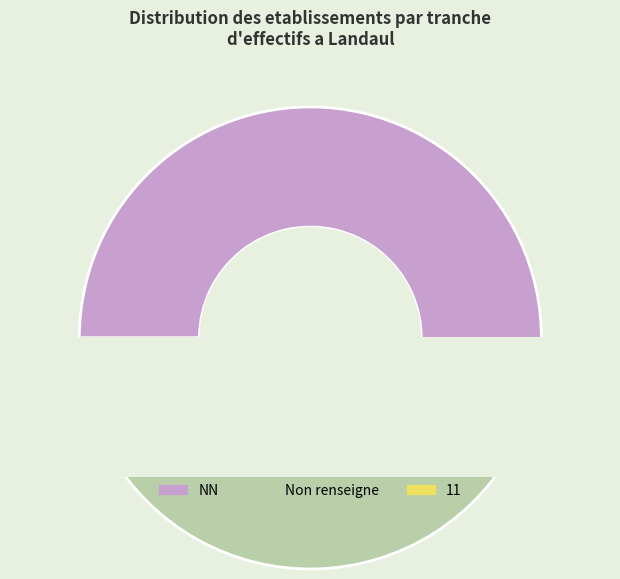

What is the total percentage of 11 and 02?

10.9%